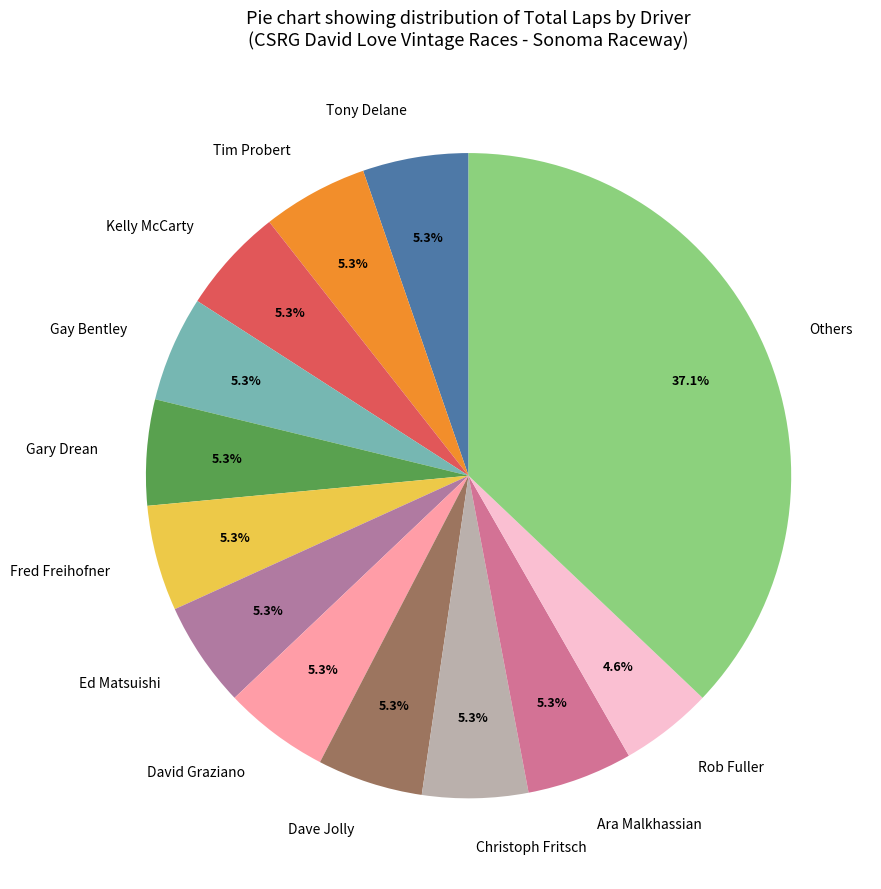

Does any single category account for the majority?

No